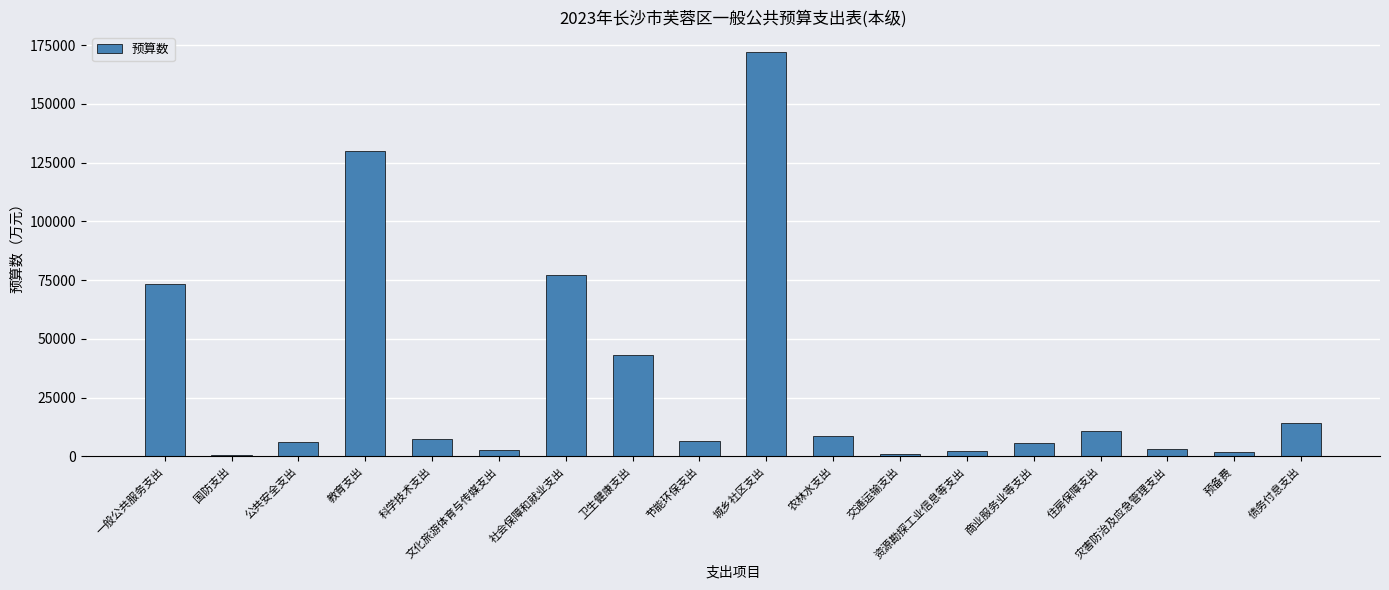

Are the bars horizontal?

No